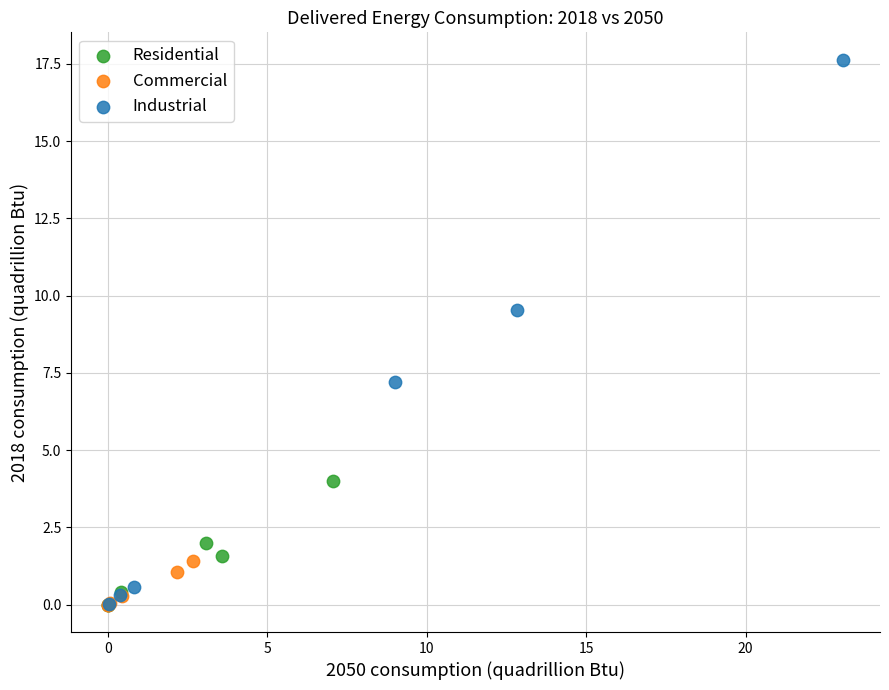

What are all the series names shown in the legend?

Residential, Commercial, Industrial